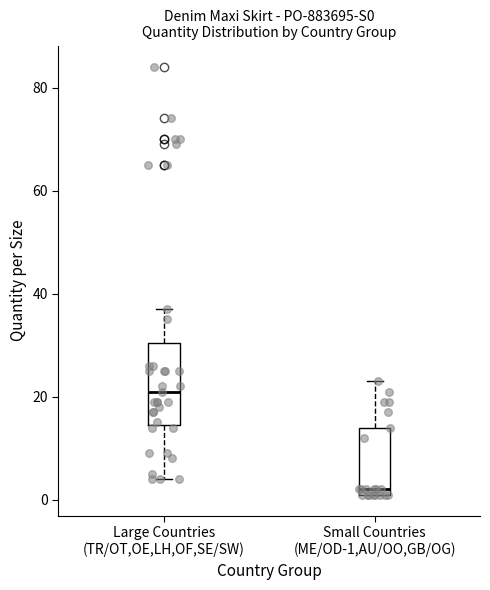

Which box's median line is the lowest?

Small Countries (ME/OD-1,AU/OO,GB/OG)